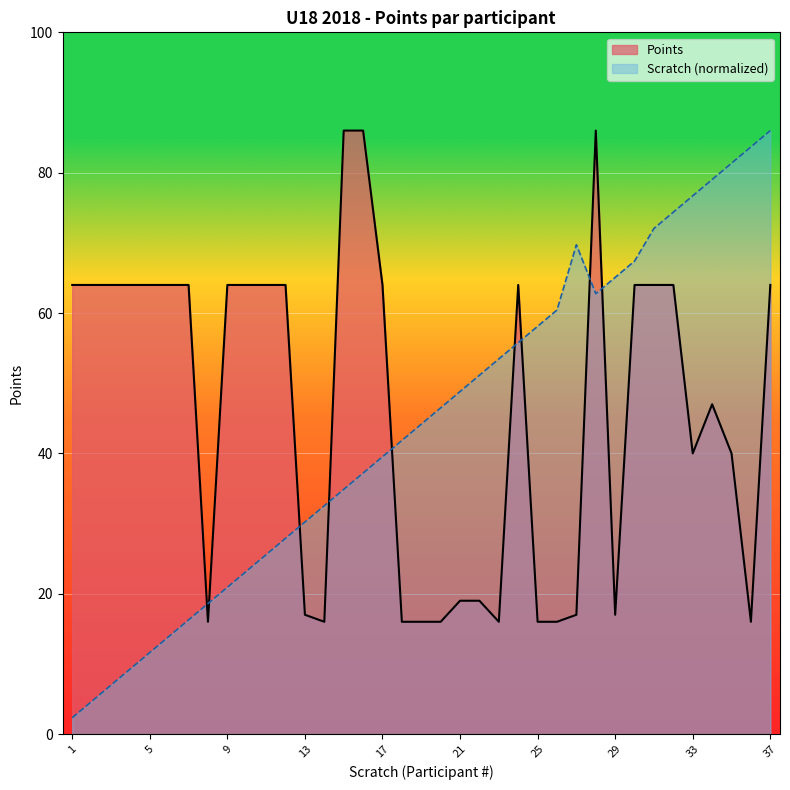

True or false: Scratch has a value of 84.5 at 28.

False